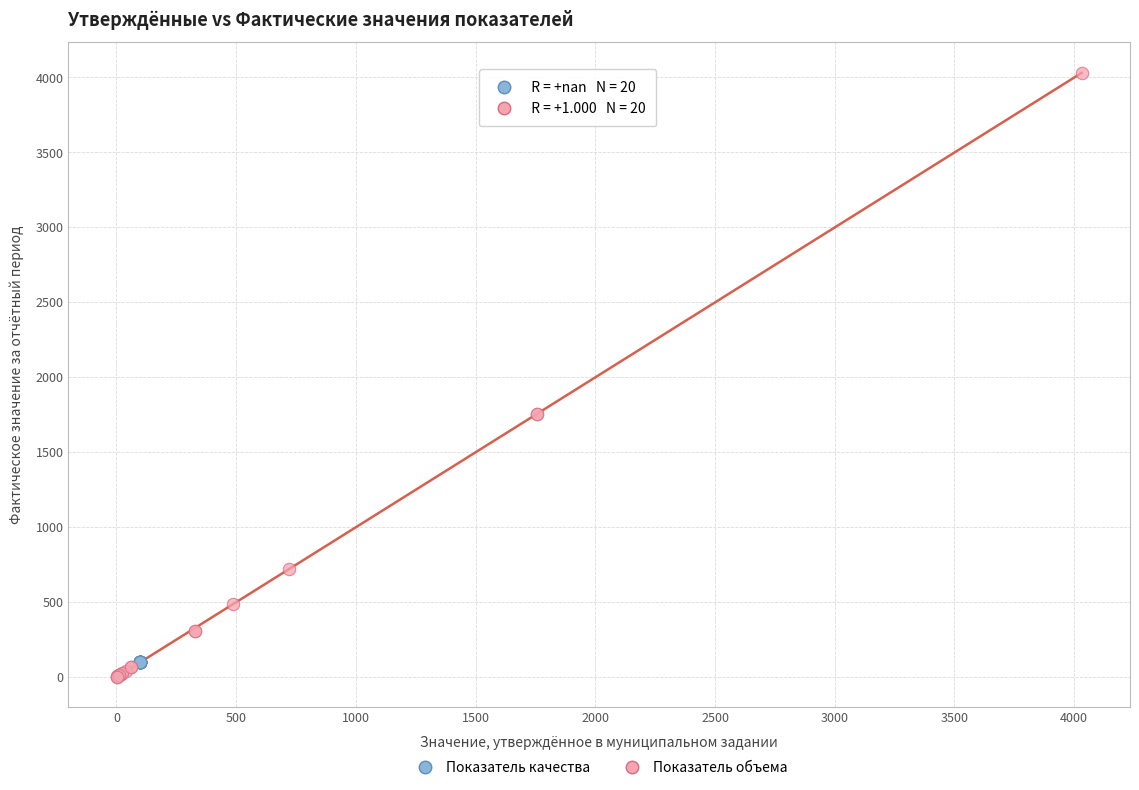

What are all the series names shown in the legend?

Показатель качества, Показатель объема